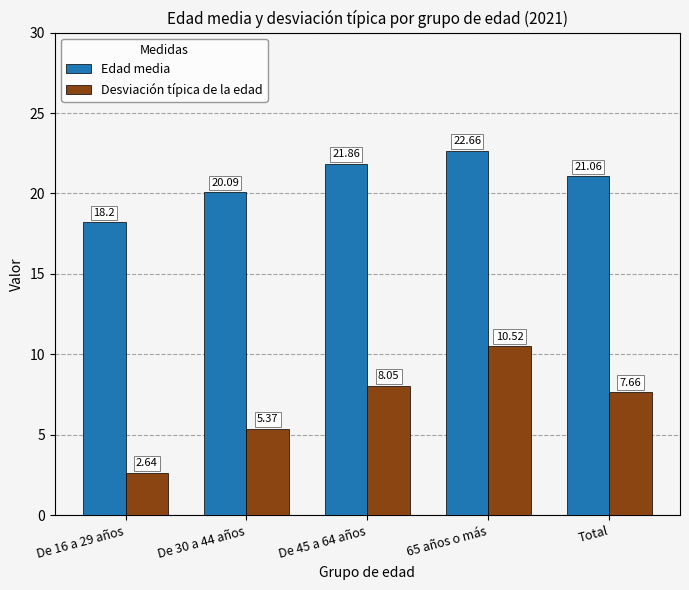

Rank the series by their maximum value, from lowest to highest.

Desviación típica de la edad, Edad media